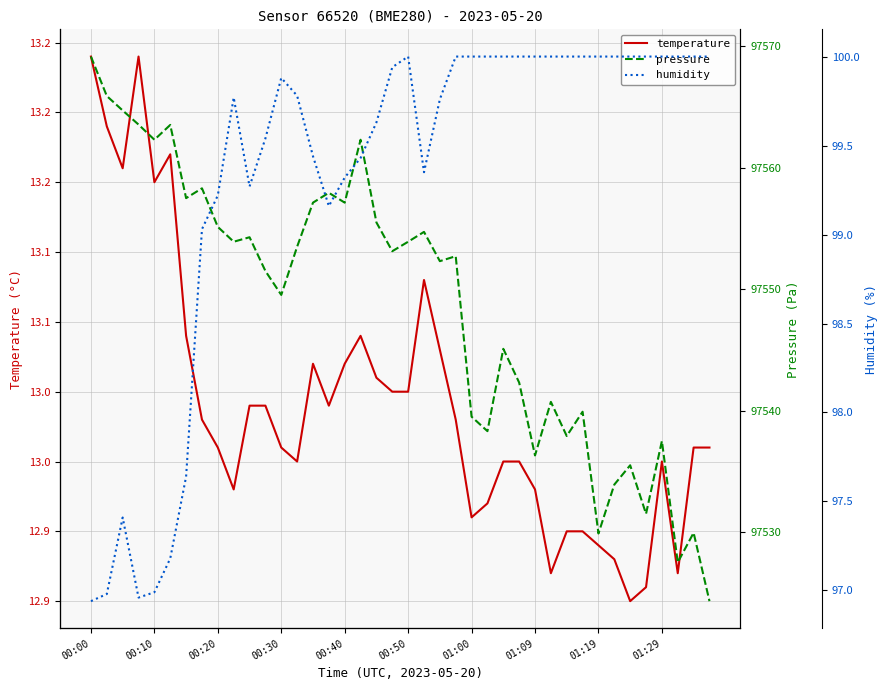

True or false: humidity has a value of 159.9 at 22.

False